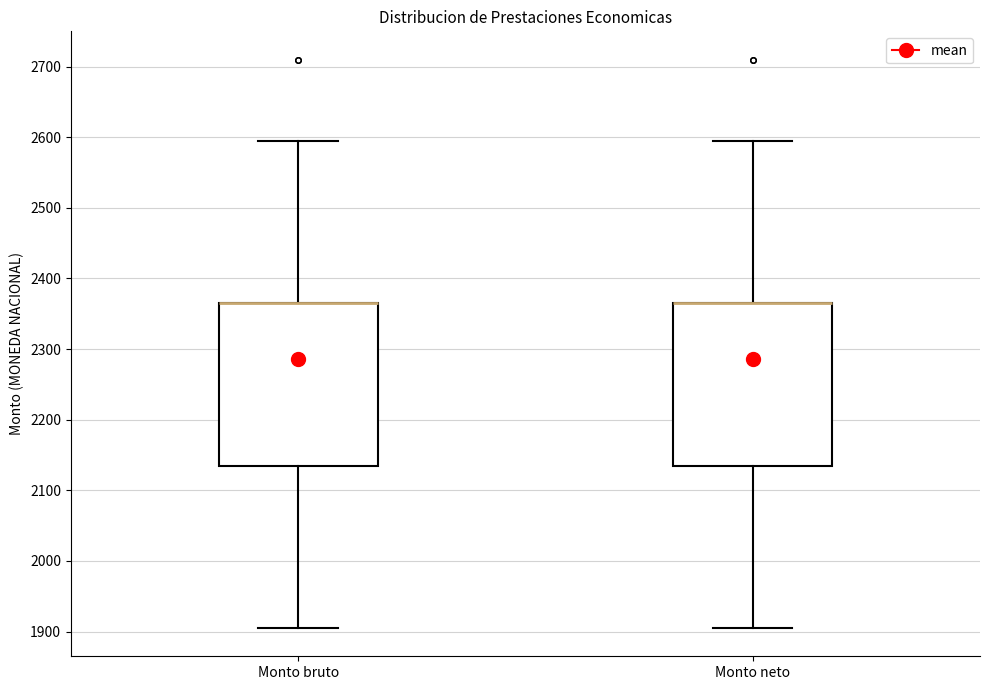

Reading left to right, read every box against the y-axis: the position of its median line, the range the box covers, and the ends of its whiskers. The values are not printed on the chart, so give them approximately, as read against the axis.

Monto bruto: median 2360 (drawn on the box's upper edge), box 2140 to 2360, whiskers 1910 to 2590
Monto neto: median 2360 (drawn on the box's upper edge), box 2140 to 2360, whiskers 1910 to 2590